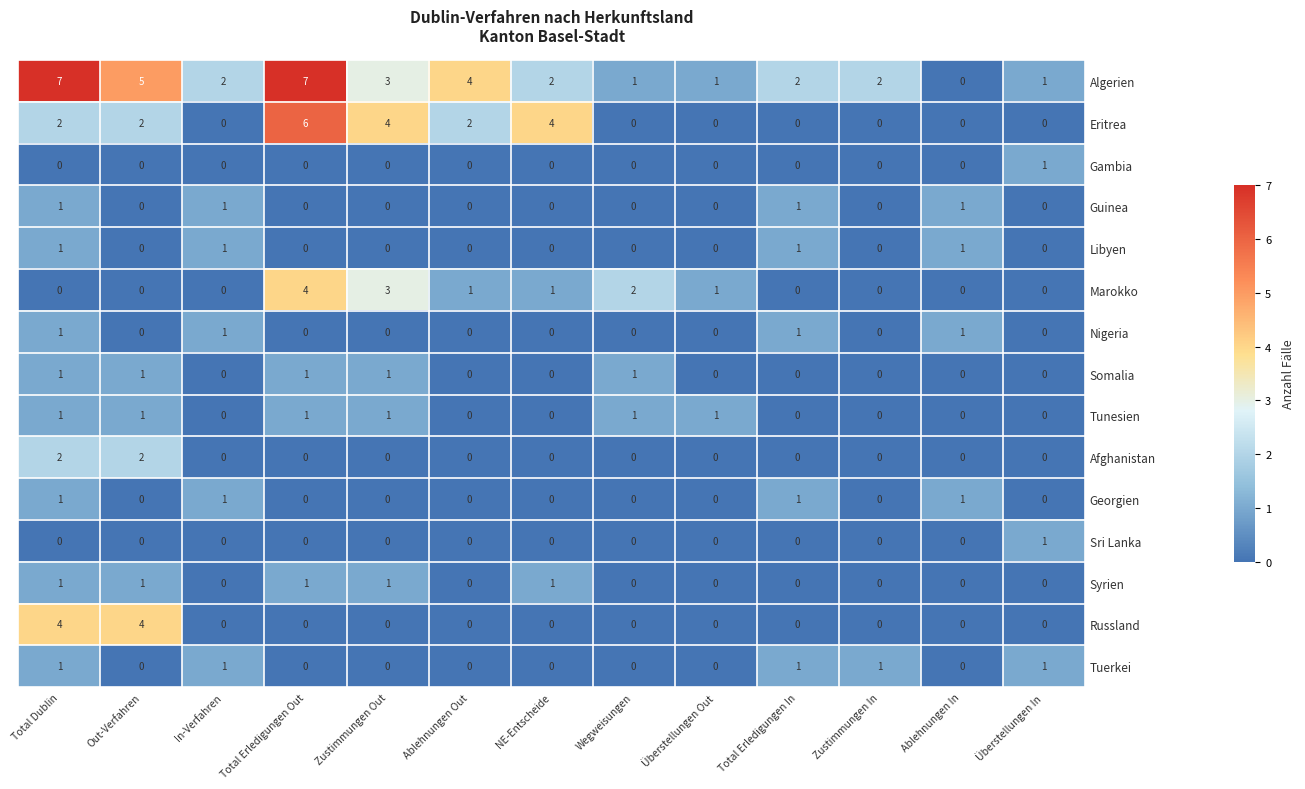

Which series has the largest range (max minus min)?

Algerien